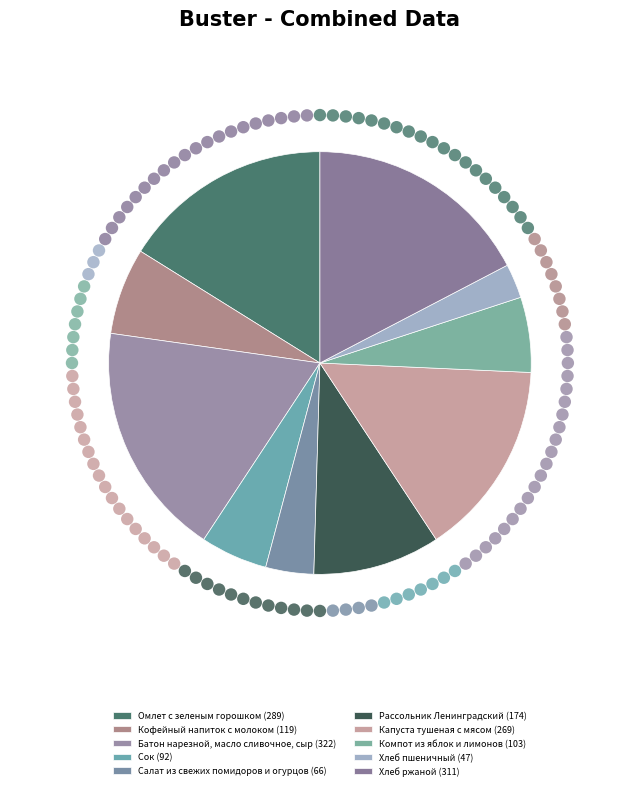

How many segments does this pie chart have?

10